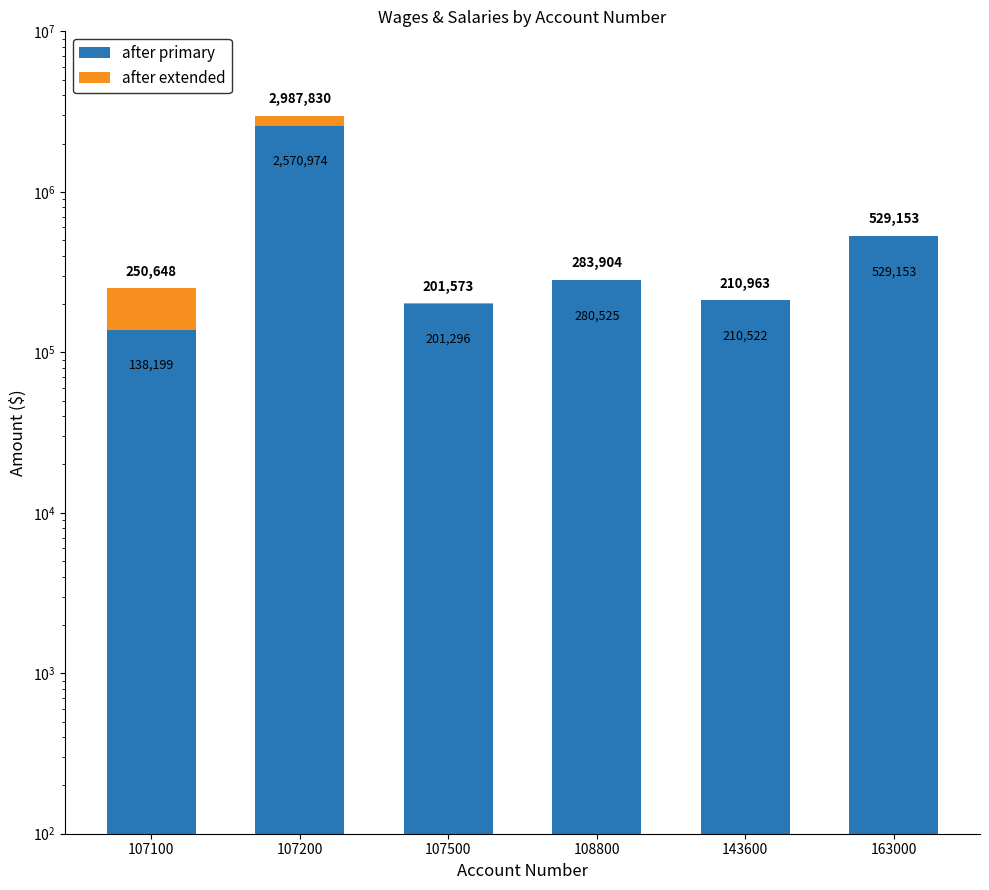

List the series in order of their peak value, highest first.

after primary, after extended